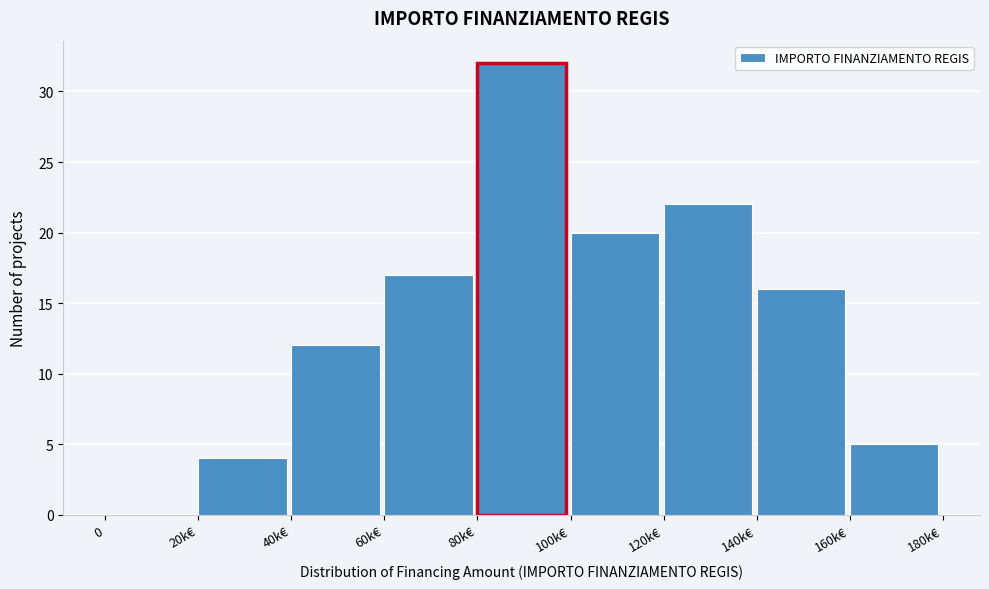

Reading left to right, extract all data points from this chart.

0=0	20k€=4	40k€=12	60k€=17	80k€=32	100k€=20	120k€=22	140k€=16	160k€=5